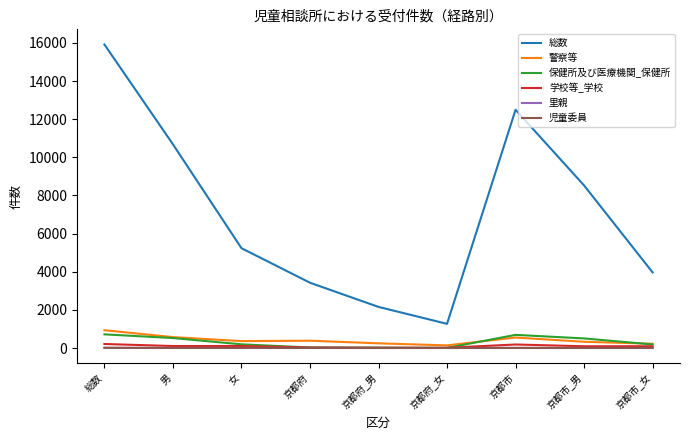

At which label does 里親 first exceed 1?

総数